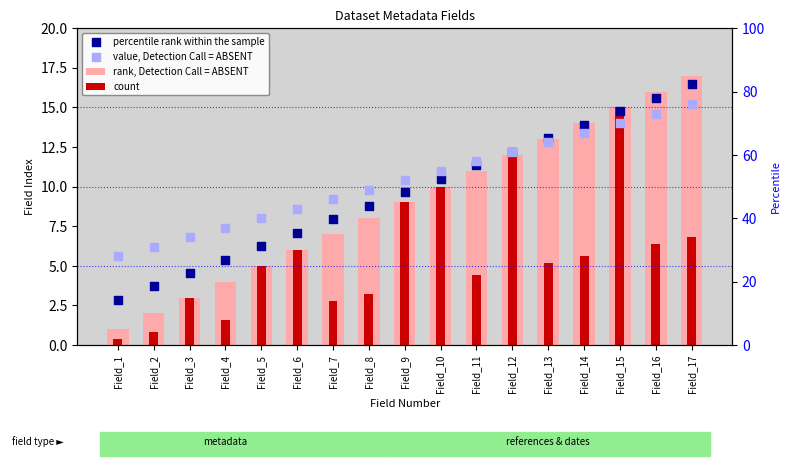

Which series has the widest spread of Y values?

rank, Detection Call = ABSENT